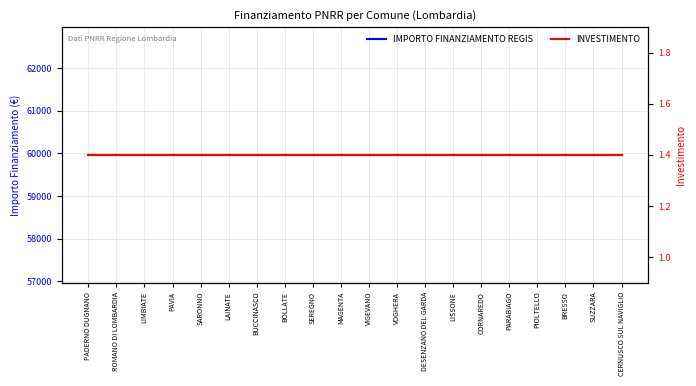

Which series has the largest total across all categories?

IMPORTO FINANZIAMENTO REGIS